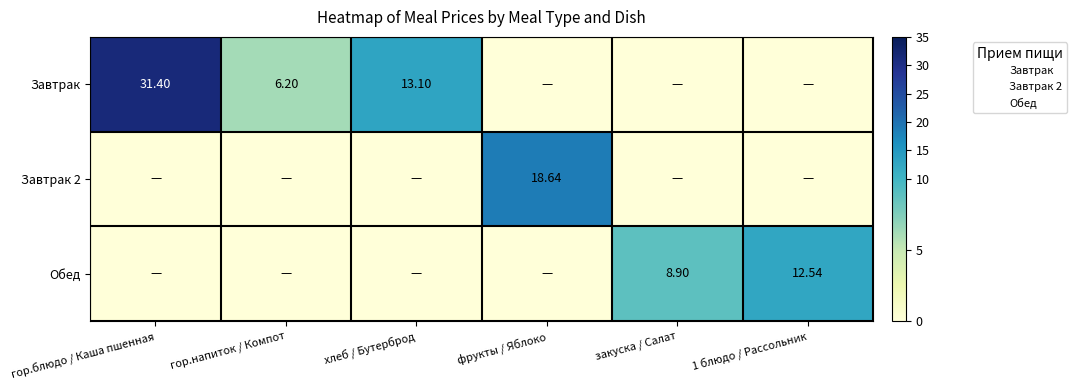

What is the maximum value shown in the chart?

31.4